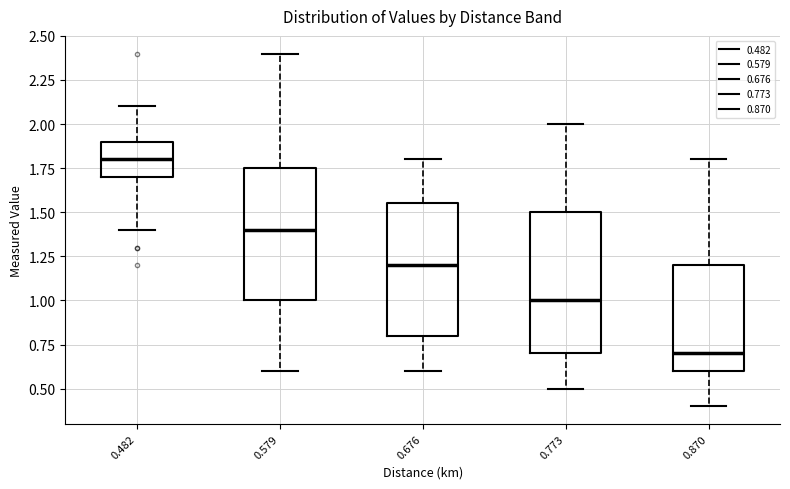

Reading left to right, read every box against the y-axis: the position of its median line, the range the box covers, and the ends of its whiskers. The values are not printed on the chart, so give them approximately, as read against the axis.

0.482: median 1.80, box 1.70 to 1.90, whiskers 1.40 to 2.10
0.579: median 1.40, box 1.00 to 1.75, whiskers 0.60 to 2.40
0.676: median 1.20, box 0.80 to 1.55, whiskers 0.60 to 1.80
0.773: median 1.00, box 0.70 to 1.50, whiskers 0.50 to 2.00
0.870: median 0.70, box 0.60 to 1.20, whiskers 0.40 to 1.80